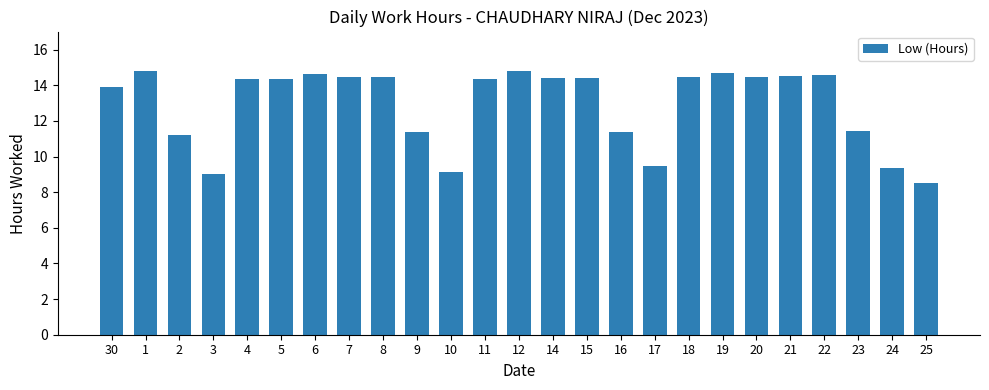

What is the value of the 9th bar from the left?

14.5